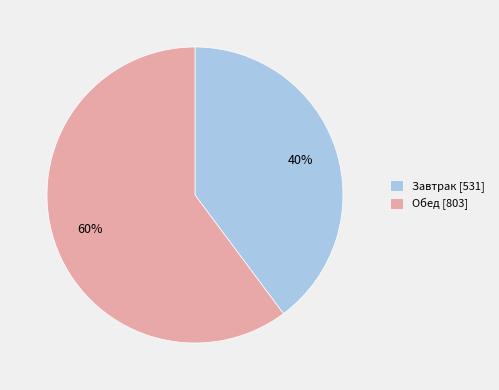

True or false: Завтрак accounts for 33% of the total.

False